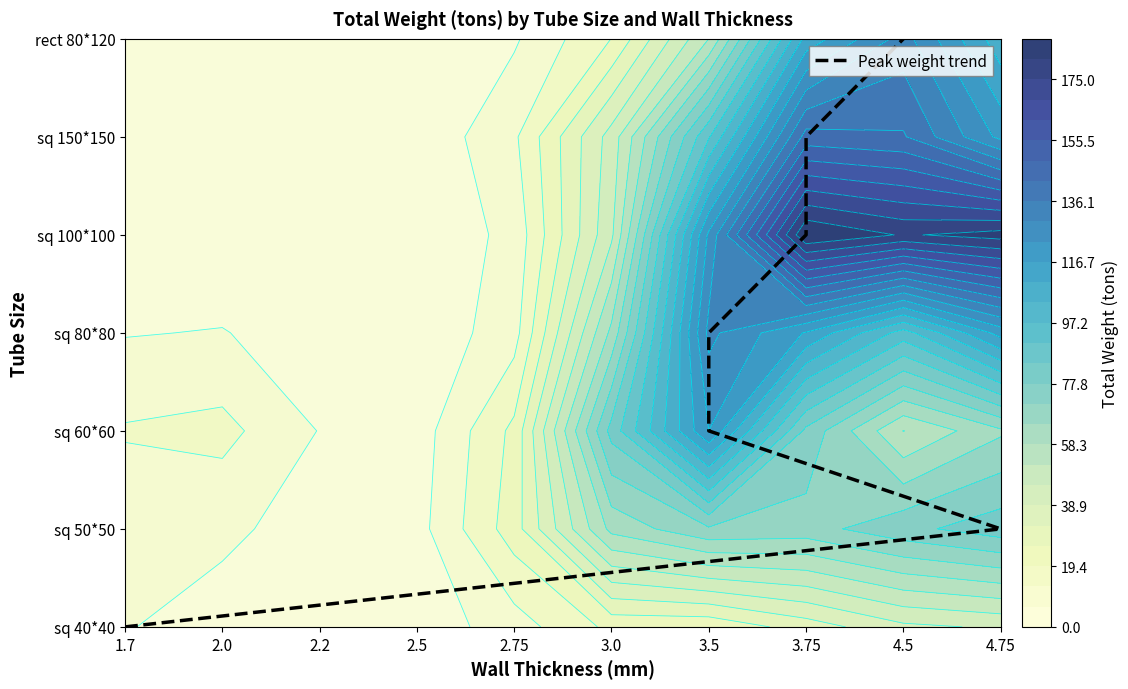

Is it true that the value at 3.5 is 1?

False